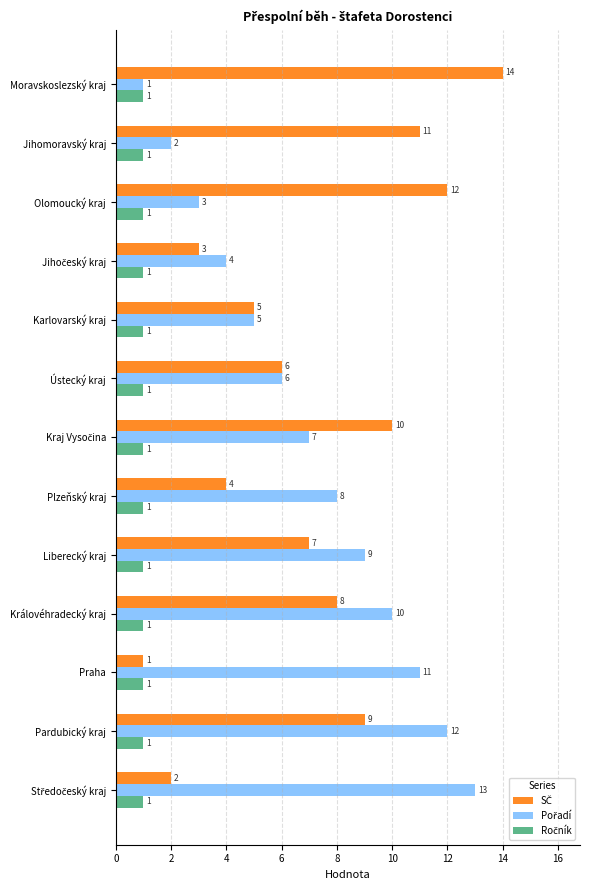

At which category is the sum across all series the highest?

Pardubický kraj